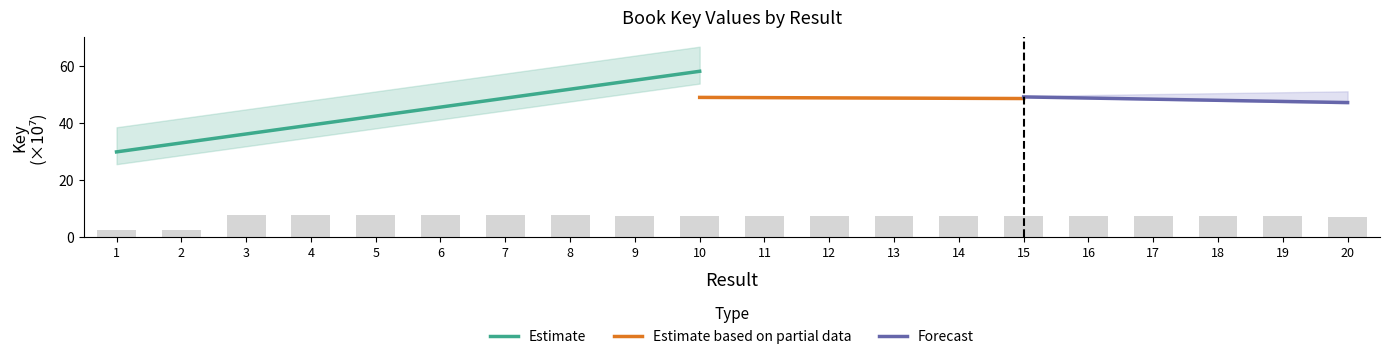

Reading left to right, list all the values displayed in this chart.

1=2.5	2=2.5	3=7.7	4=7.7	5=7.7	6=7.7	7=7.7	8=7.7	9=7.3	10=7.3	11=7.3	12=7.3	13=7.3	14=7.3	15=7.3	16=7.3	17=7.3	18=7.3	19=7.3	20=6.9